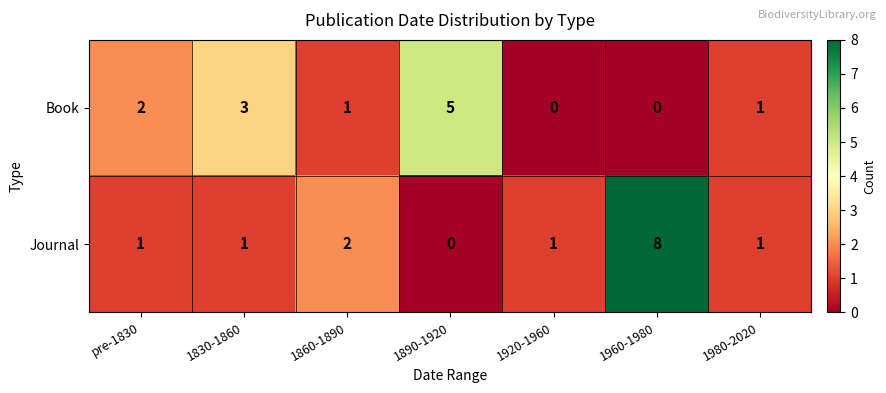

Is it true that Journal equals 2 at 1860-1890?

True